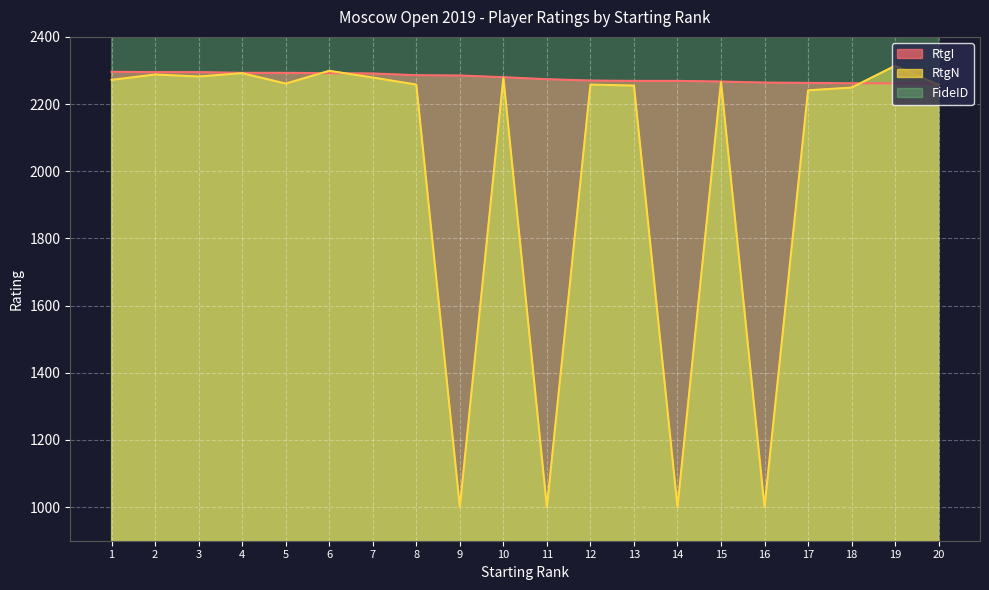

What is the minimum value shown in the chart?

1000